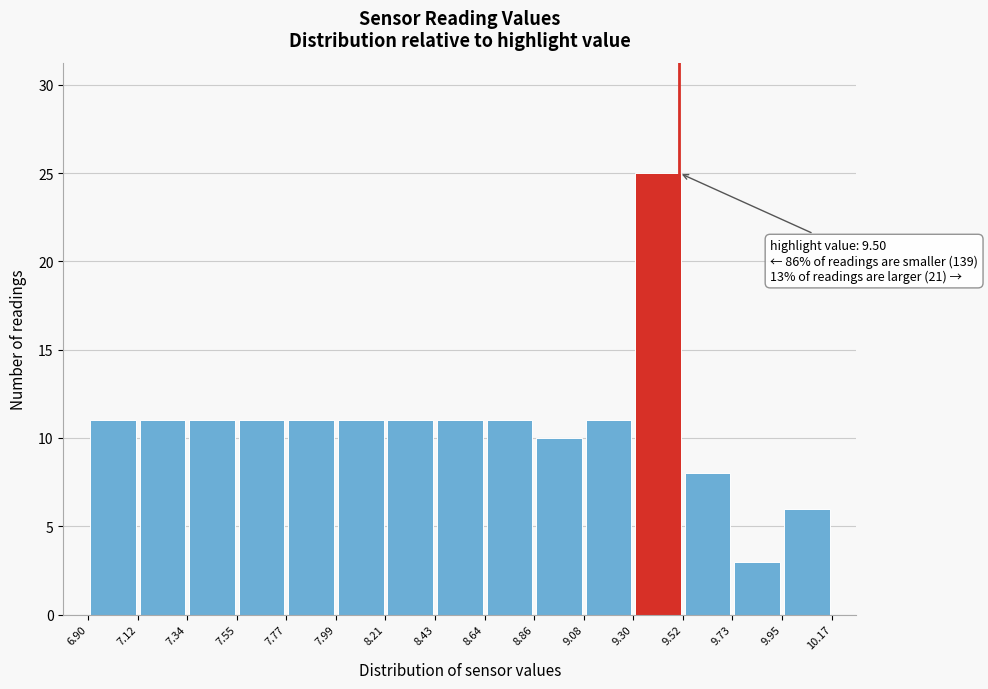

Over which range of the x-axis is the bar tallest?

9.30 to 9.52